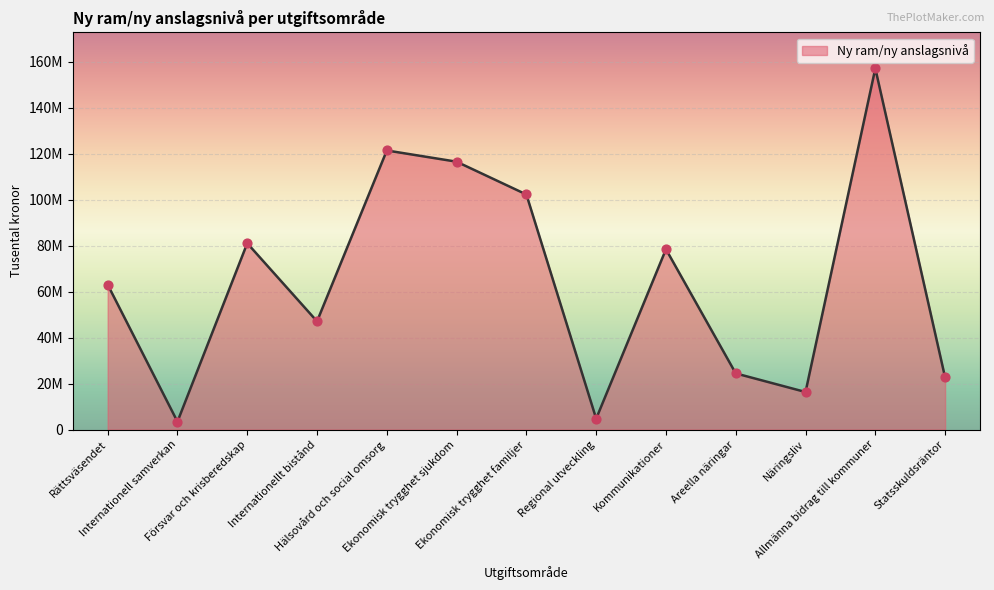

Which has a higher value, Allmänna bidrag till kommuner or Areella näringar?

Allmänna bidrag till kommuner